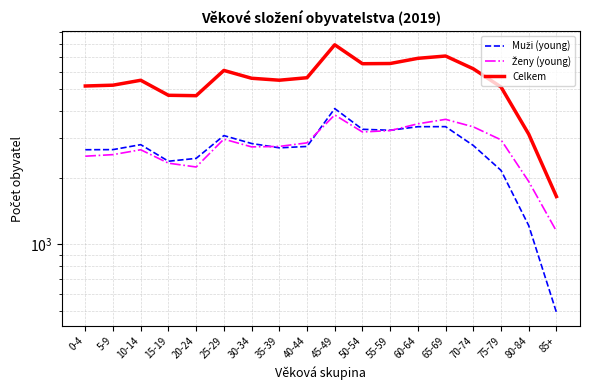

Which label corresponds to the smallest value in the chart?

85+